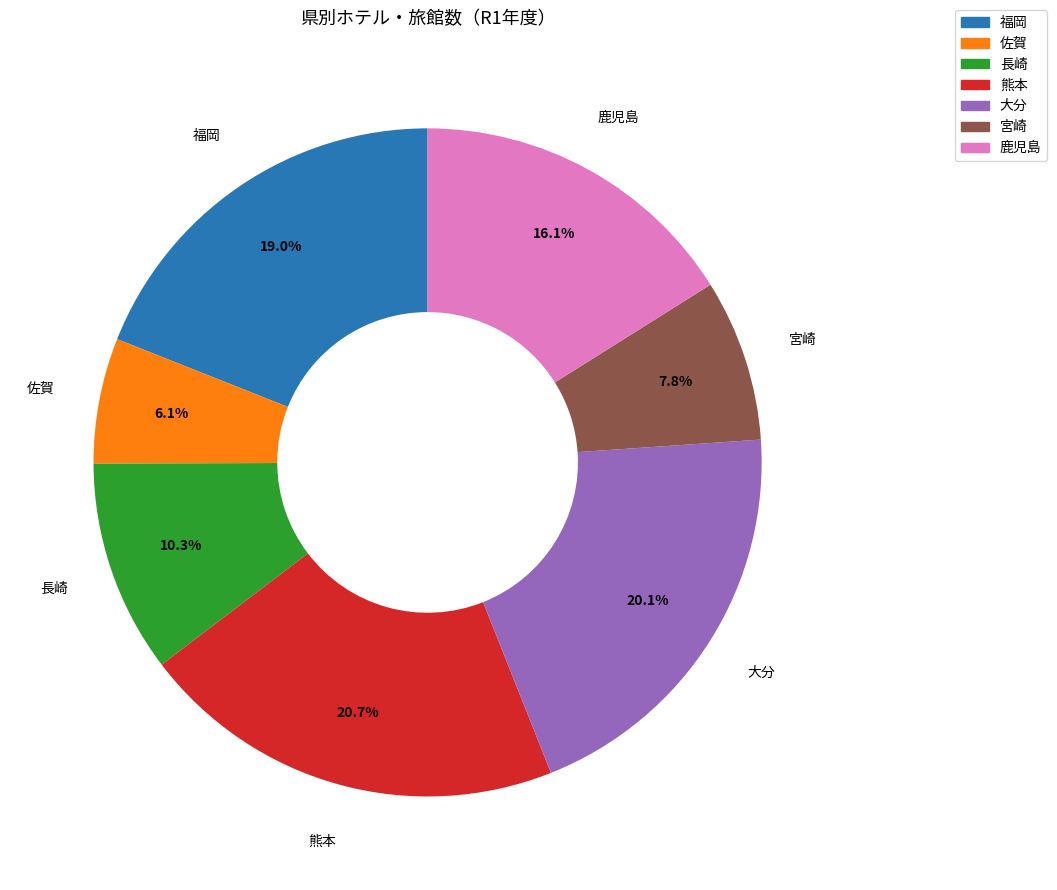

Which slice is the smallest?

佐賀